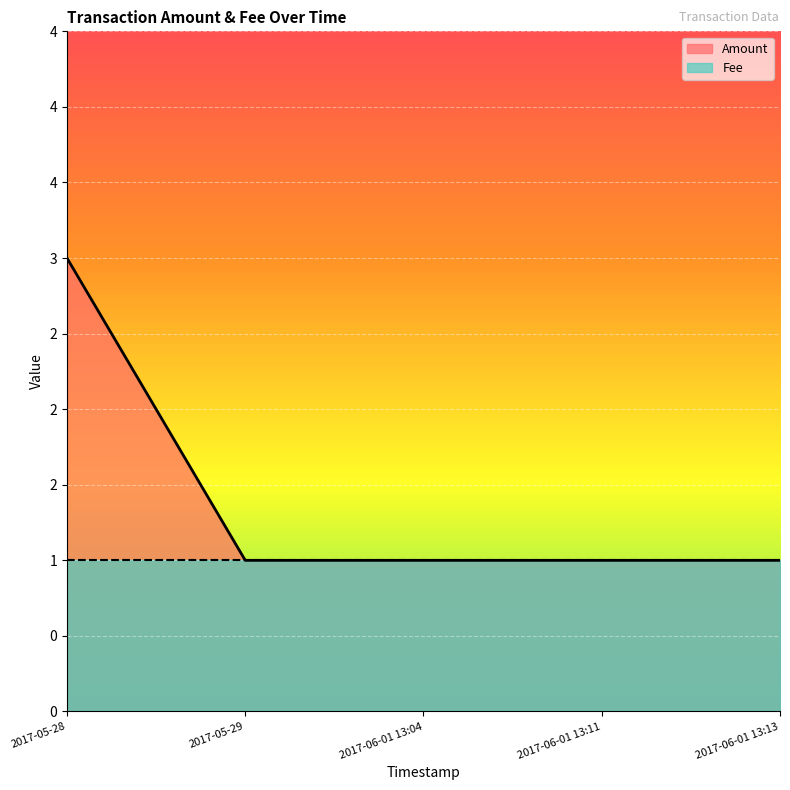

Between 2017-06-01 13:11 and 2017-06-01 13:04, which is larger?

2017-06-01 13:11